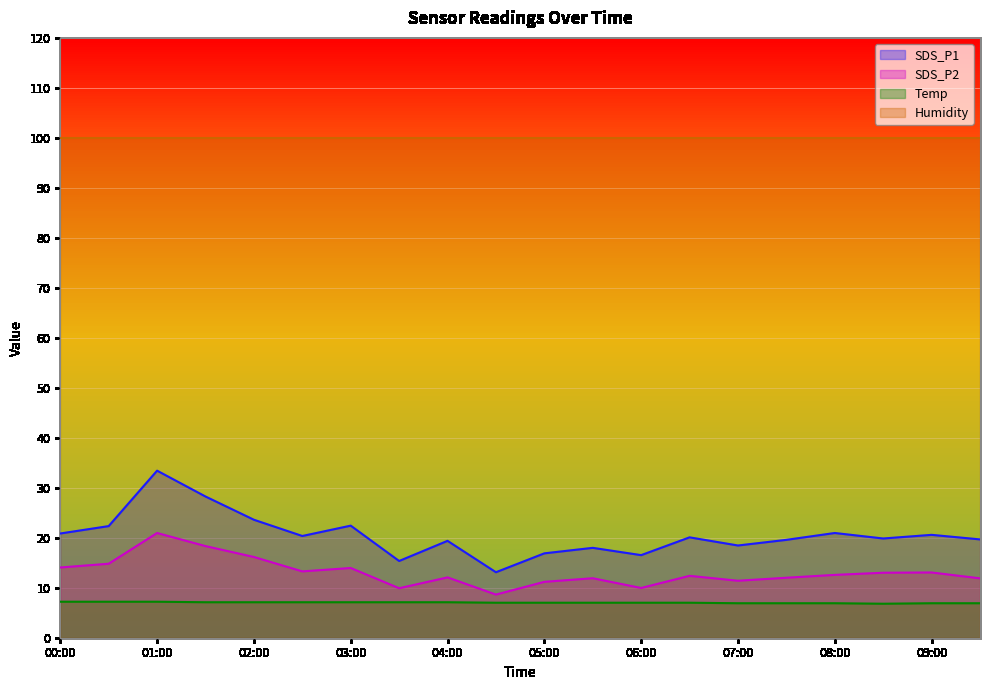

Reading left to right, list all the values displayed in this chart.

SDS_P1: 20.9	22.3	33.4	28.2	23.6	20.4	22.4	15.3	19.4	13.1	16.9	18.0	16.5	20.1	18.4	19.6	20.9	19.9	20.6	19.7
SDS_P2: 14.1	14.8	20.9	18.3	16.1	13.3	13.9	9.9	12.1	8.6	11.2	11.9	9.9	12.4	11.4	12.0	12.6	13.0	13.1	11.9
Temp: 7.2	7.2	7.2	7.1	7.1	7.1	7.1	7.1	7.1	7.0	7.0	7.0	7.0	7.0	6.9	6.9	6.9	6.8	6.9	6.9